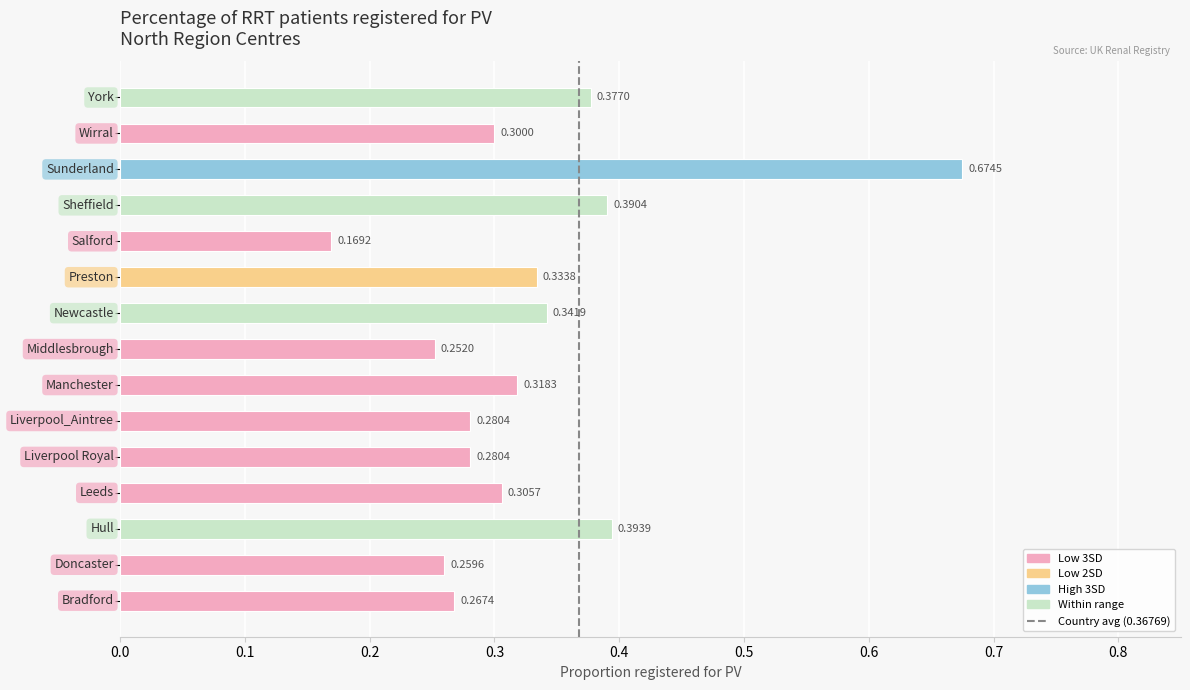

What is the sum of all values?

4.9